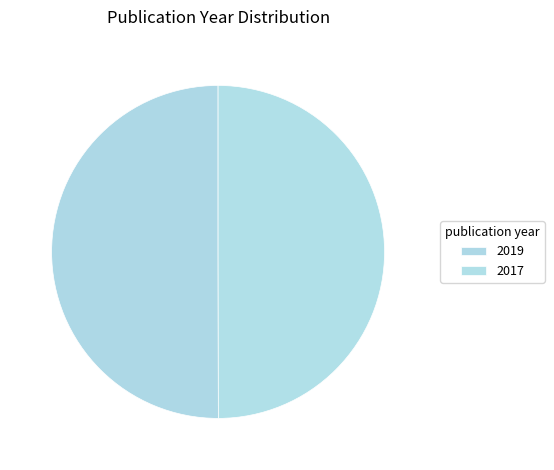

Rank the categories by value from lowest to highest.

2017, 2019